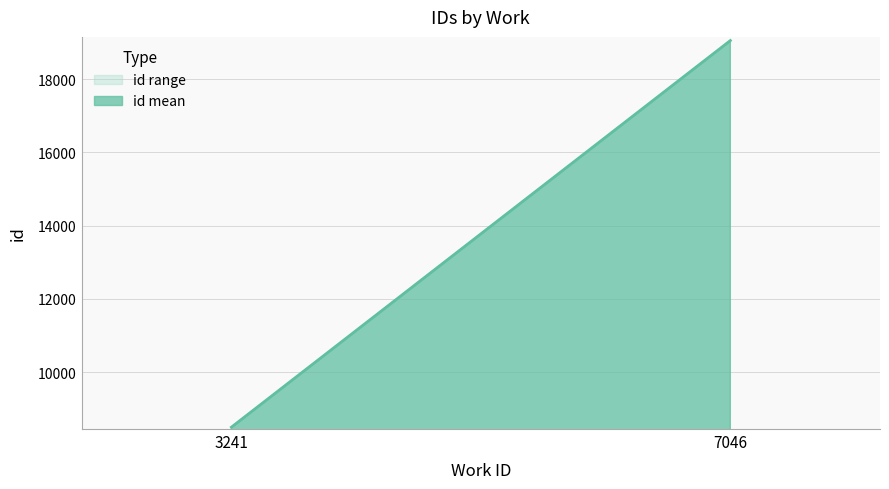

Reading left to right, extract all data points from this chart.

8493	8494	8495	19050